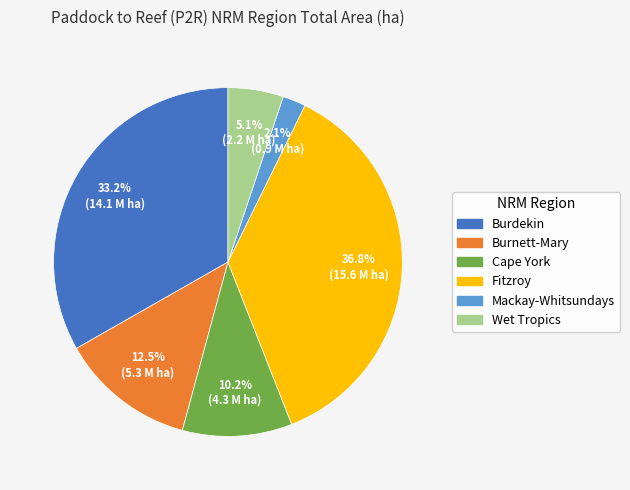

Does any single category account for the majority?

No